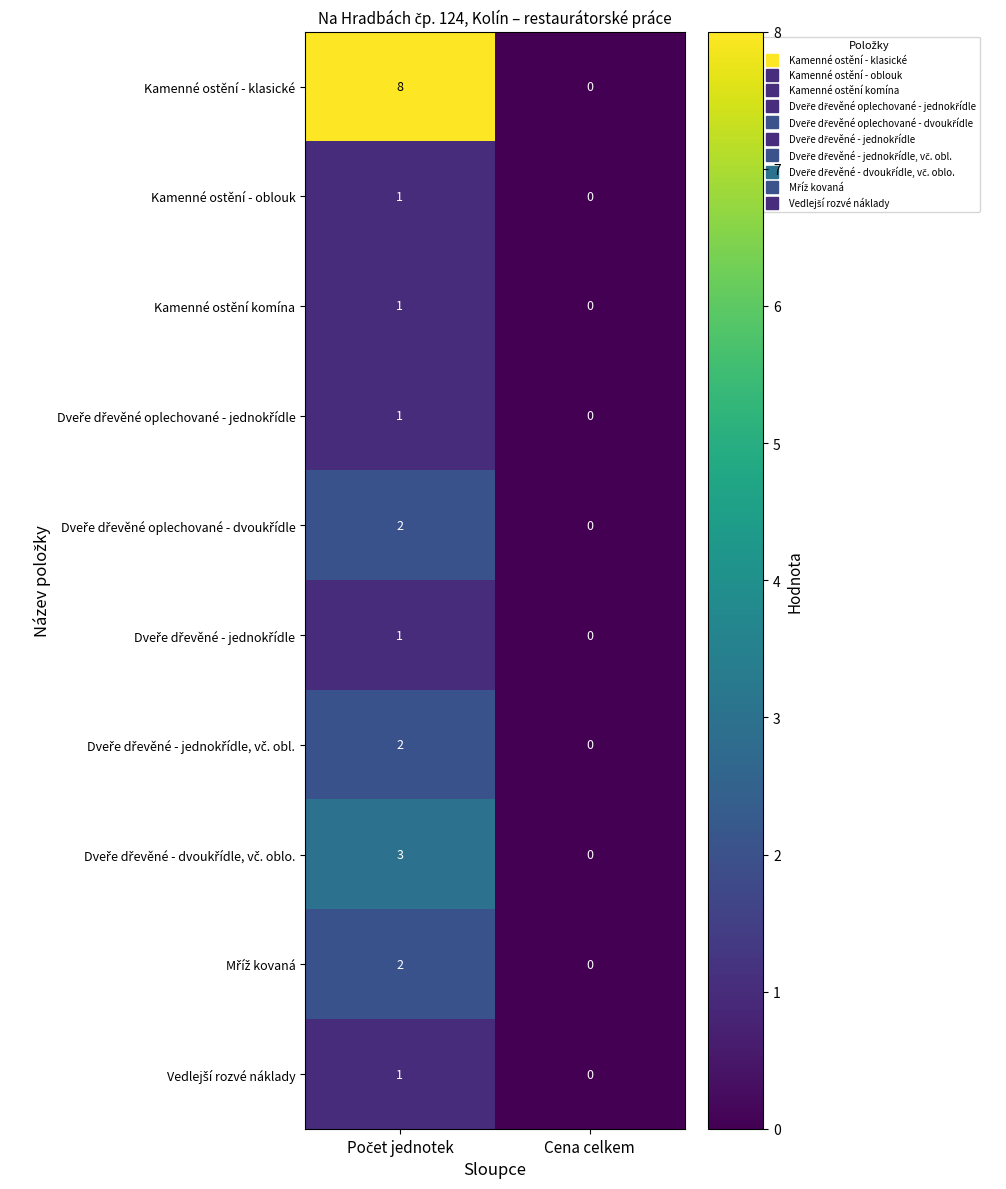

Which series has the largest total across all categories?

Kamenné ostění - klasické